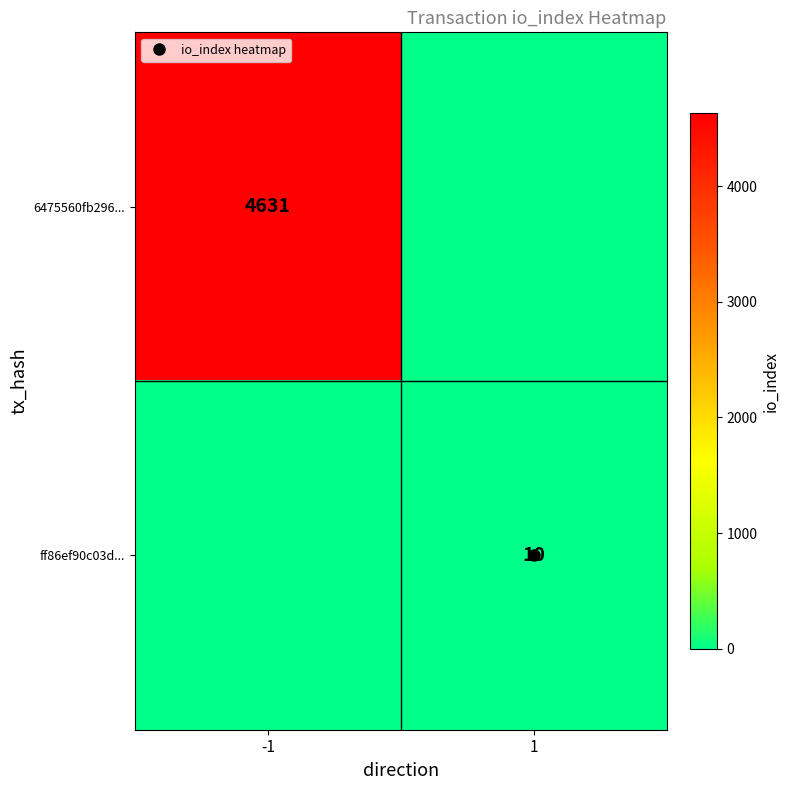

Count the ff86ef90c03d... values in the range 0 to 10.

2